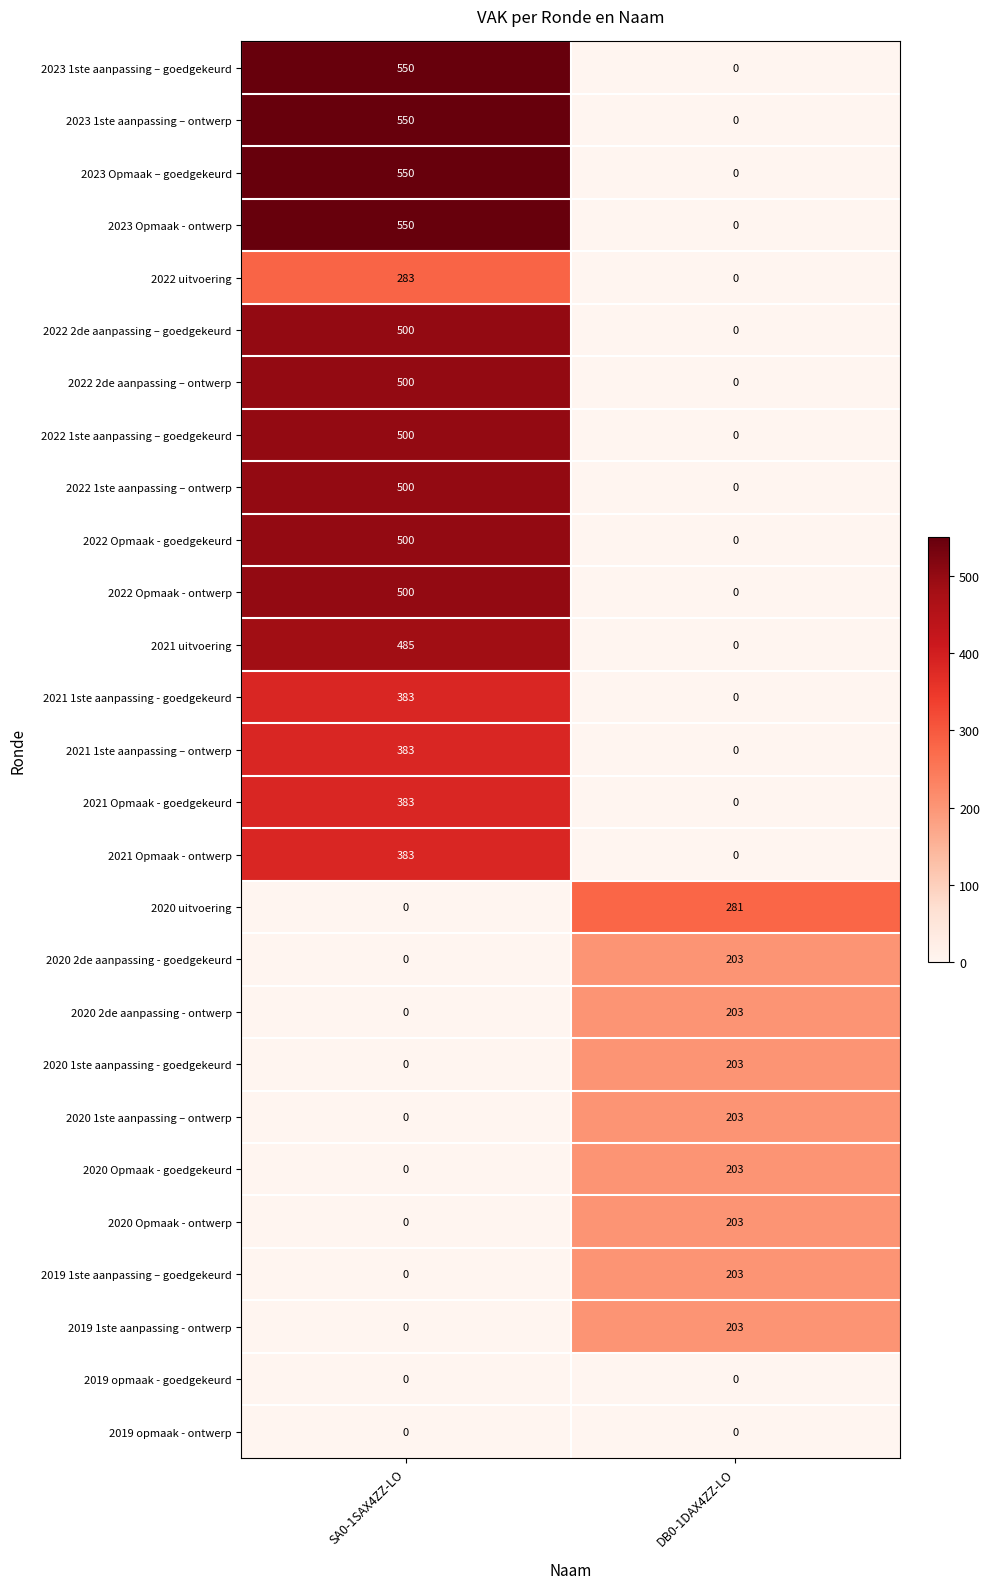

True or false: 2019 opmaak - ontwerp has a value of 0 at SA0-1SAX4ZZ-LO.

True